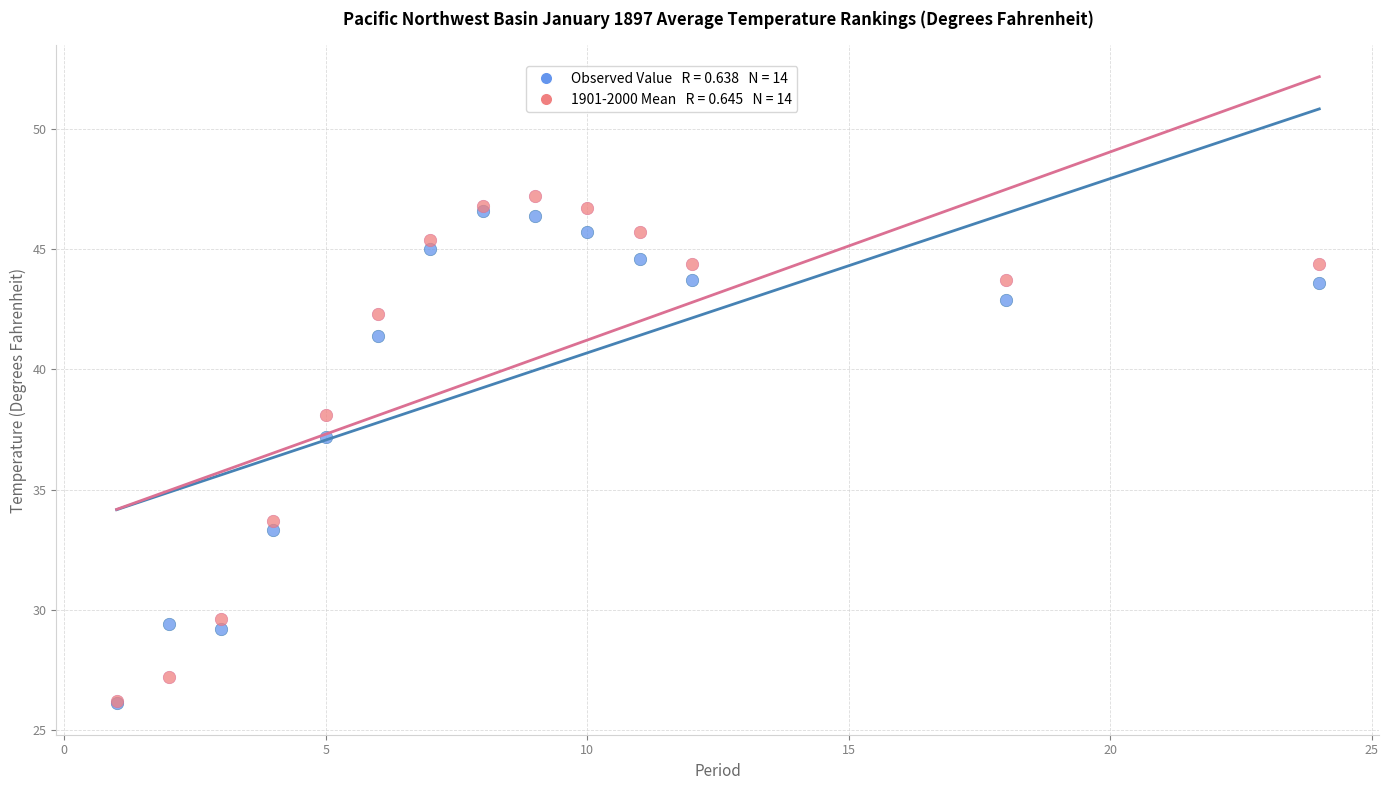

Across all series, what Y value is closest to 36?

37.2